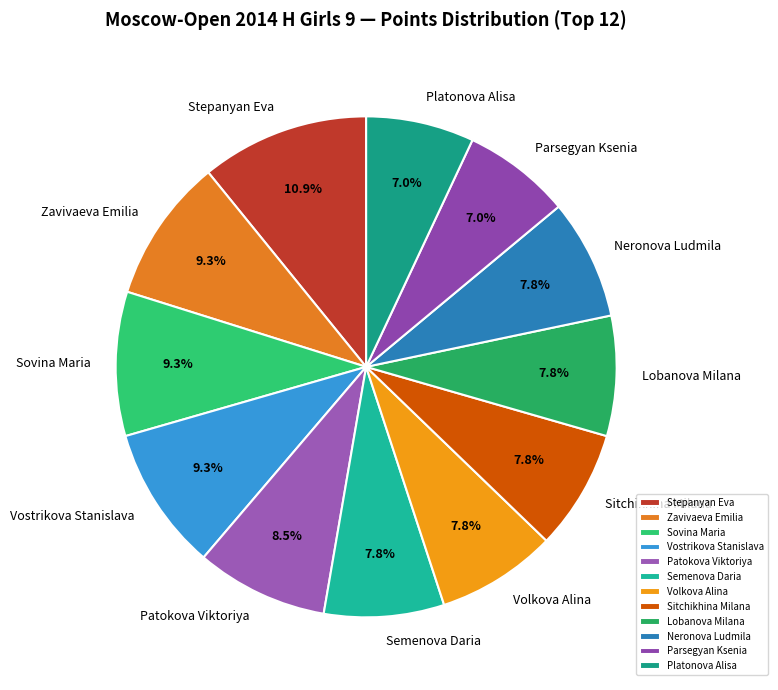

Which slice is the largest?

Stepanyan Eva